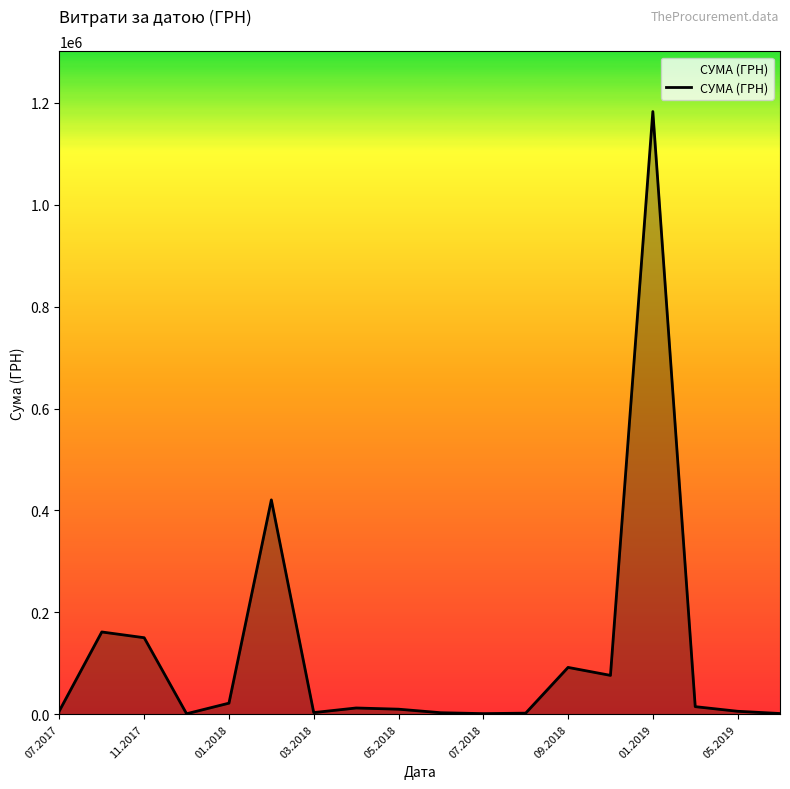

What is the greatest value displayed?

1182841.9